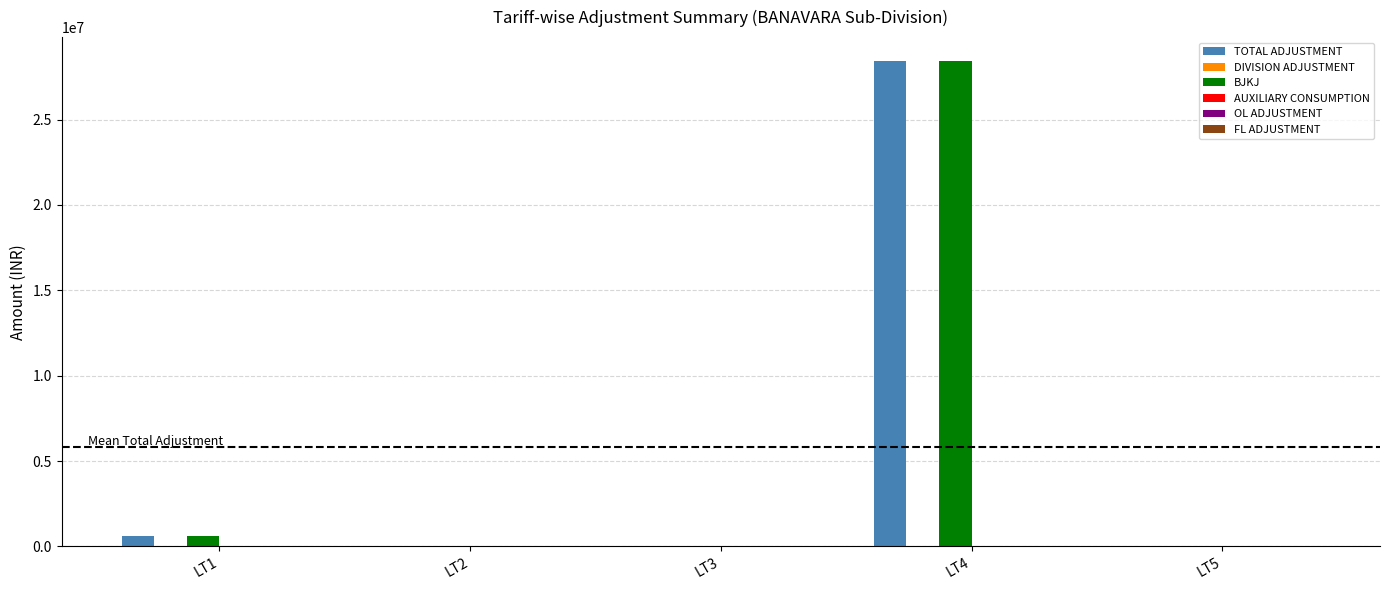

Which series has the largest range (max minus min)?

BJKJ